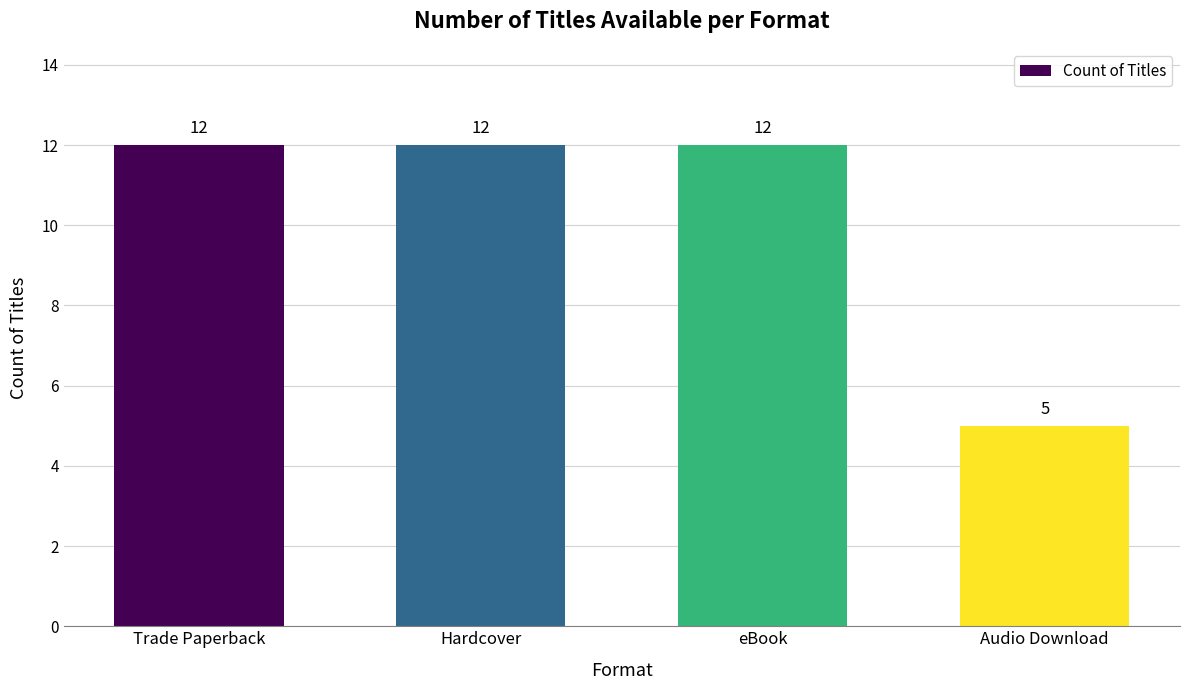

What is the approximate value at Audio Download?

5